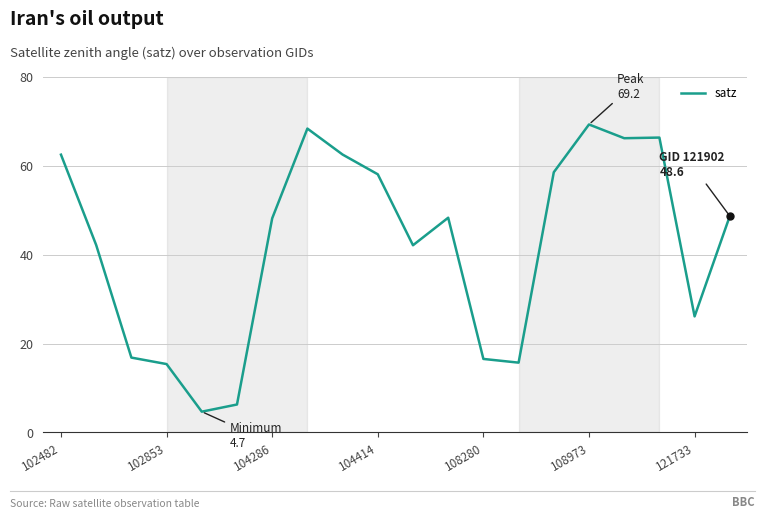

What is the smallest value displayed?

4.7